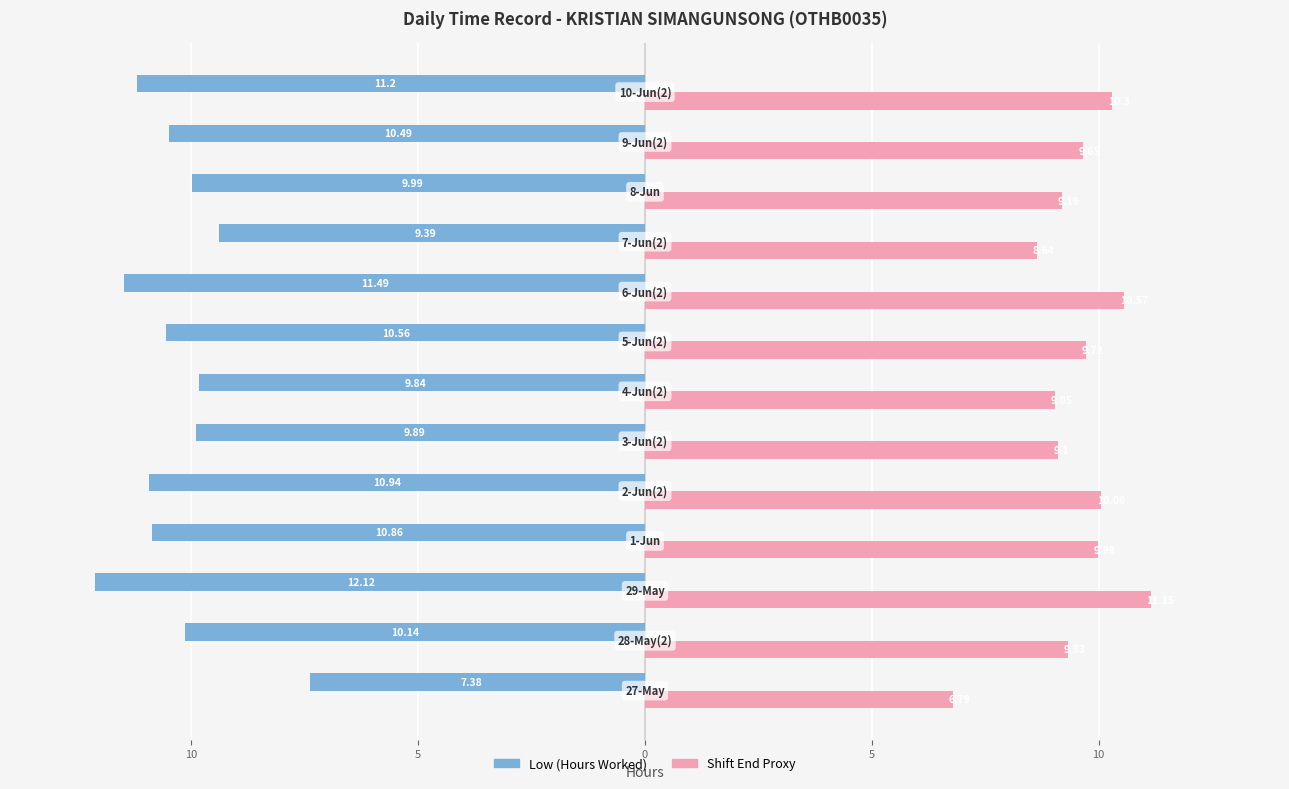

Reading right to left, list all the values displayed in this chart.

Low (Hours Worked): -11.2	-10.5	-10.0	-9.4	-11.5	-10.6	-9.8	-9.9	-10.9	-10.9	-12.1	-10.1	-7.4
Shift End Proxy: 10.3	9.7	9.2	8.6	10.6	9.7	9.1	9.1	10.1	10.0	11.2	9.3	6.8